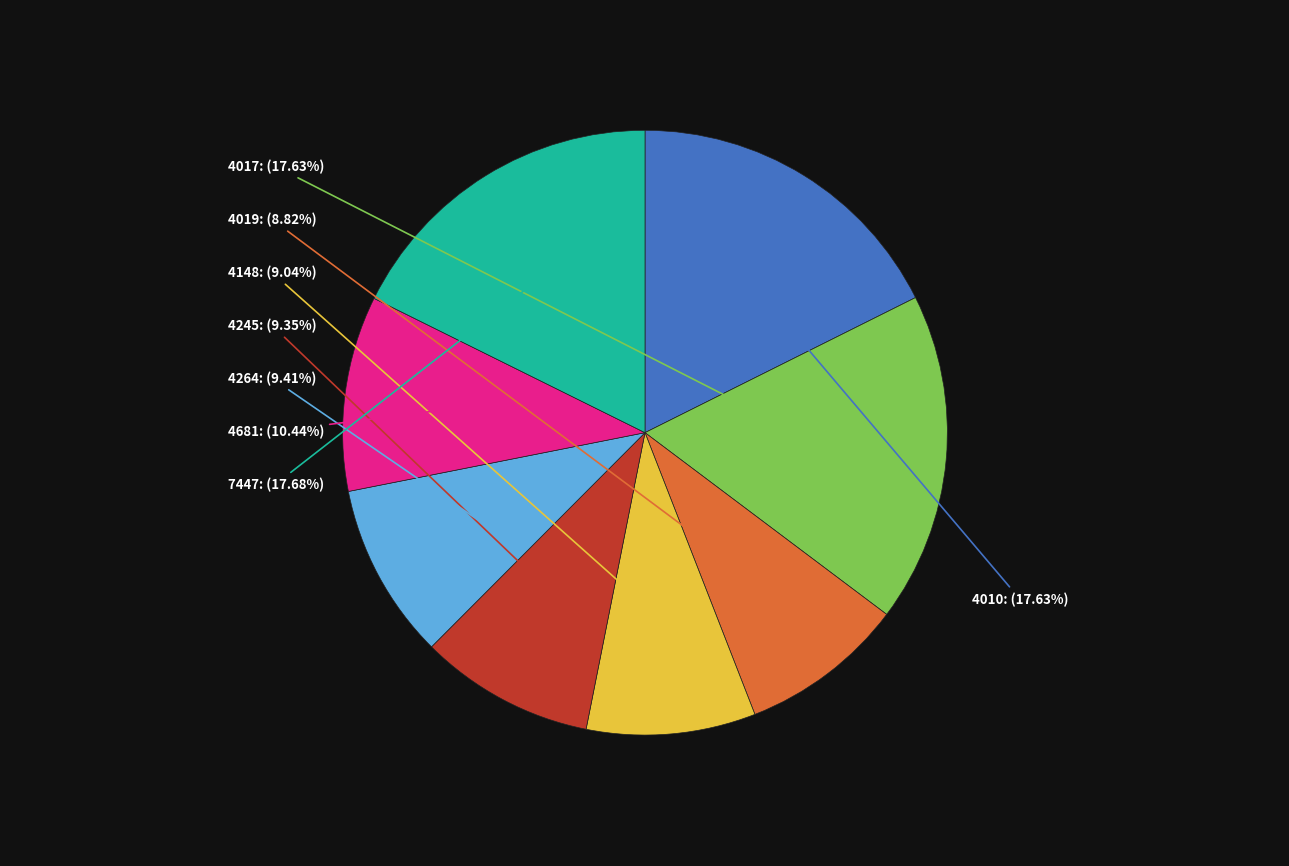

Is there any slice that represents more than half of the pie?

No